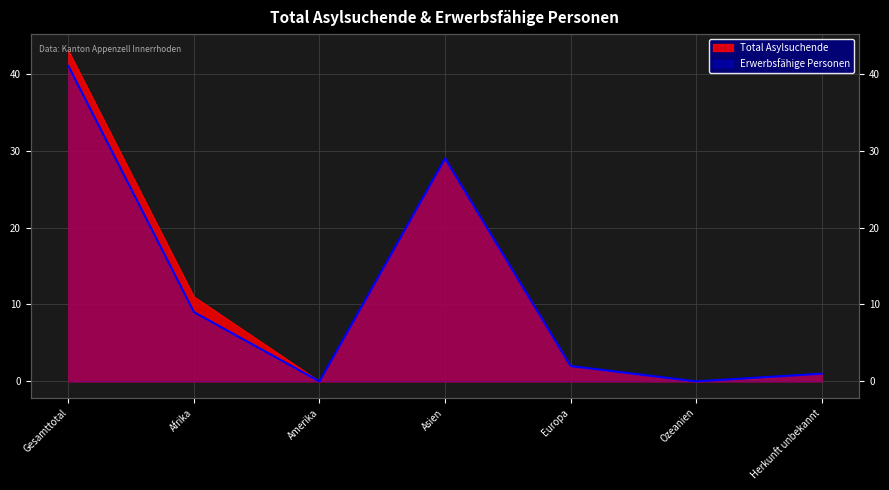

Rank the categories by Total Asylsuchende value from lowest to highest.

Amerika, Ozeanien, Herkunft unbekannt, Europa, Afrika, Asien, Gesamttotal